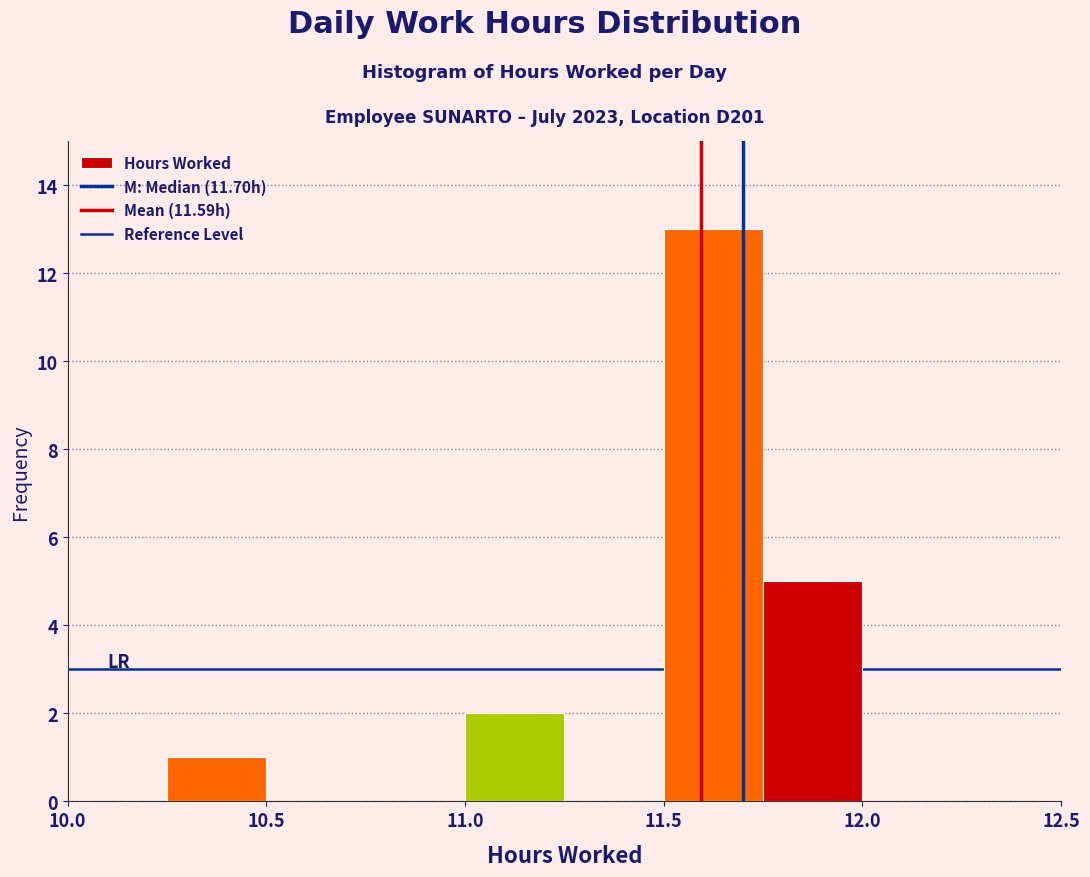

Reading left to right, list every bar in this chart as the range it spans on the x-axis followed by its height. The values are not printed on the chart, so give them approximately, as read against the axis.

10.00 to 10.25: 0
10.25 to 10.50: 1
10.50 to 10.75: 0
10.75 to 11.00: 0
11.00 to 11.25: 2
11.25 to 11.50: 0
11.50 to 11.75: 13
11.75 to 12.00: 5
12.00 to 12.25: 0